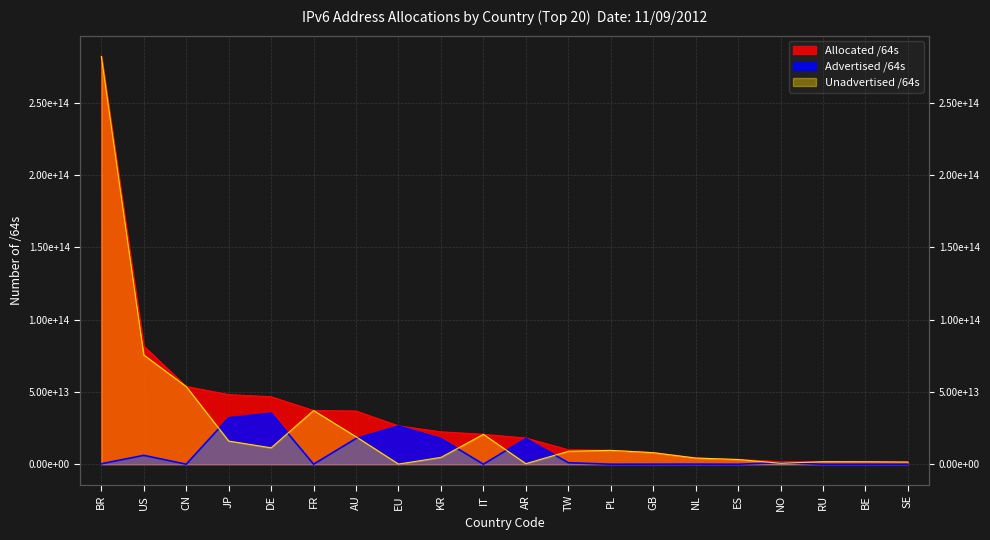

How many data points does each series have?

20